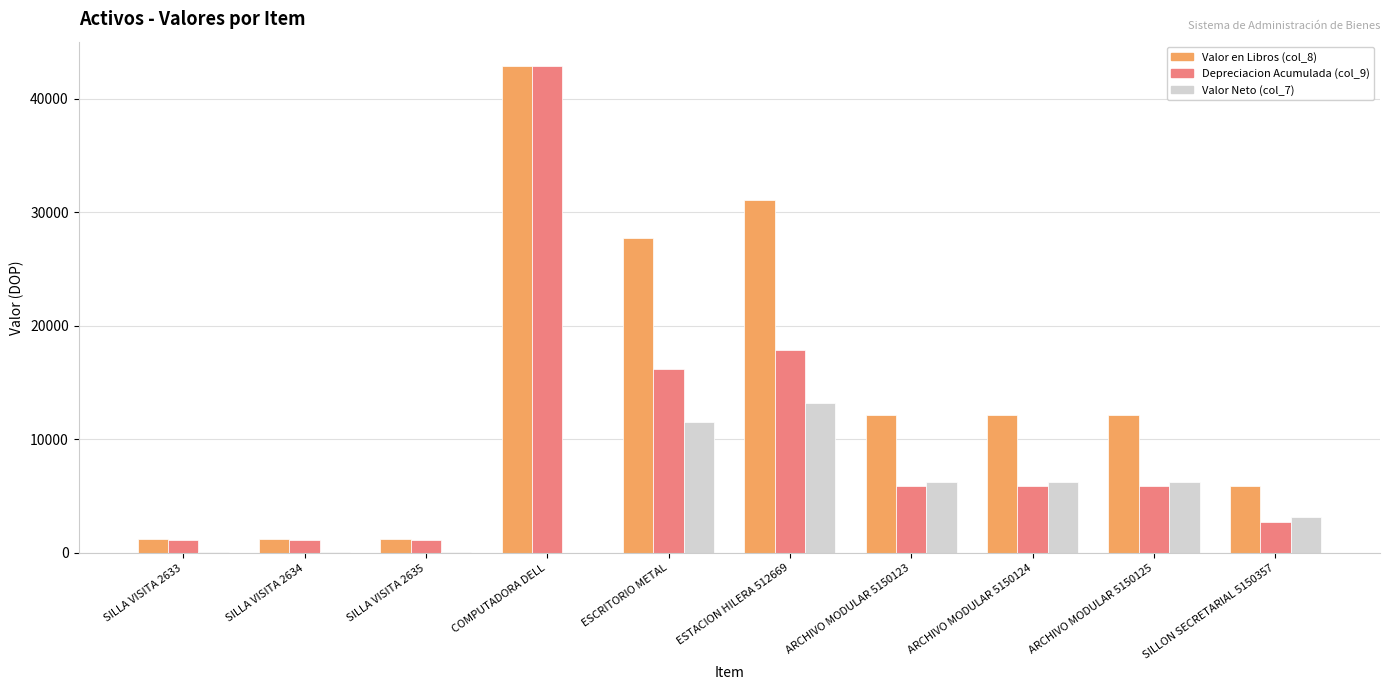

What is the sum of all Valor Neto (col_7) values?

47015.1